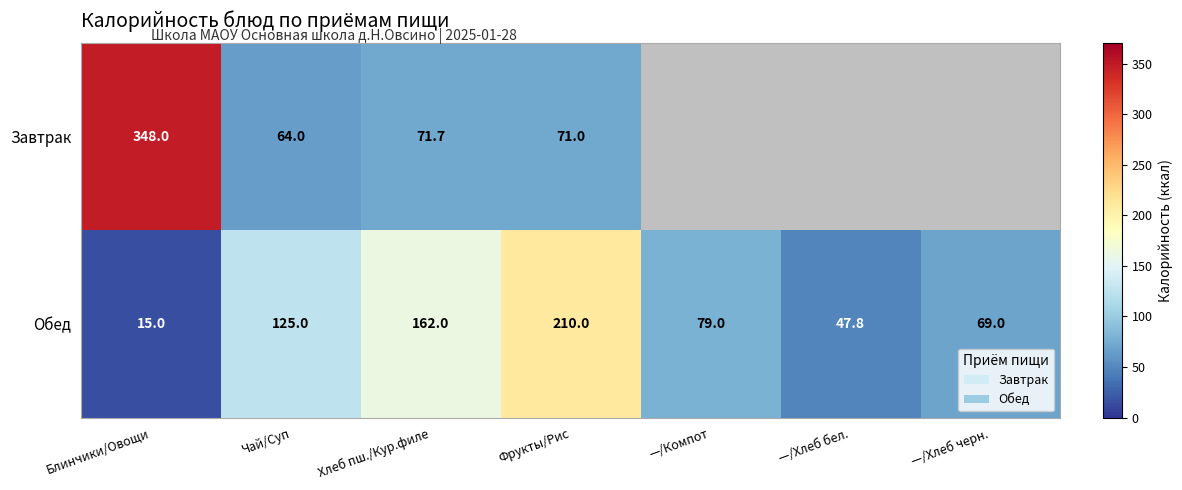

At which category is the sum across all series the highest?

Блинчики/Овощи